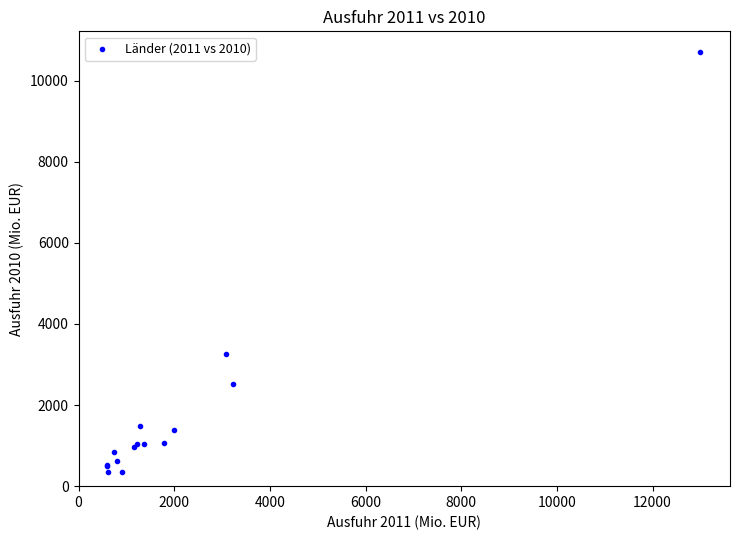

What Y value in the scatter plot is closest to 5520?

3248.7